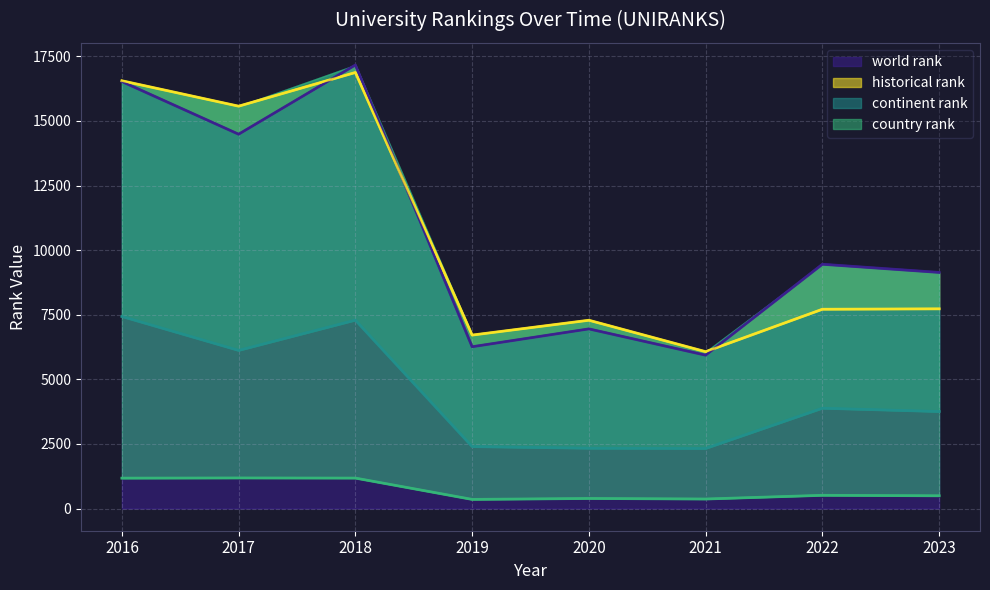

How many lines are shown in the chart?

4